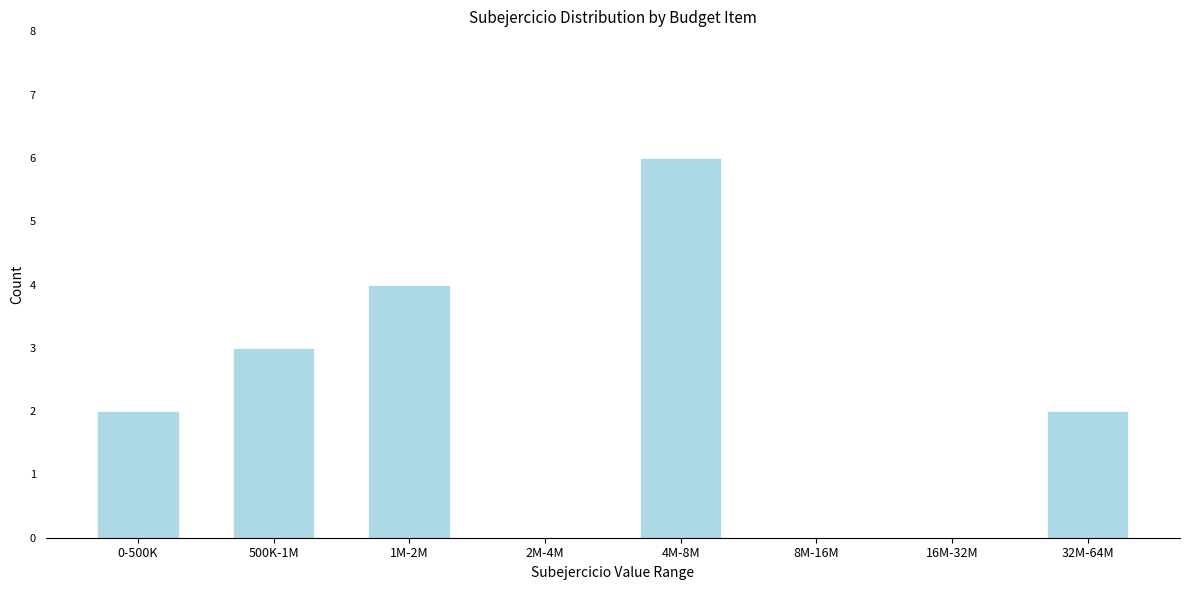

Reading left to right, extract all data points from this chart.

0-500K=2	500K-1M=3	1M-2M=4	2M-4M=0	4M-8M=6	8M-16M=0	16M-32M=0	32M-64M=2